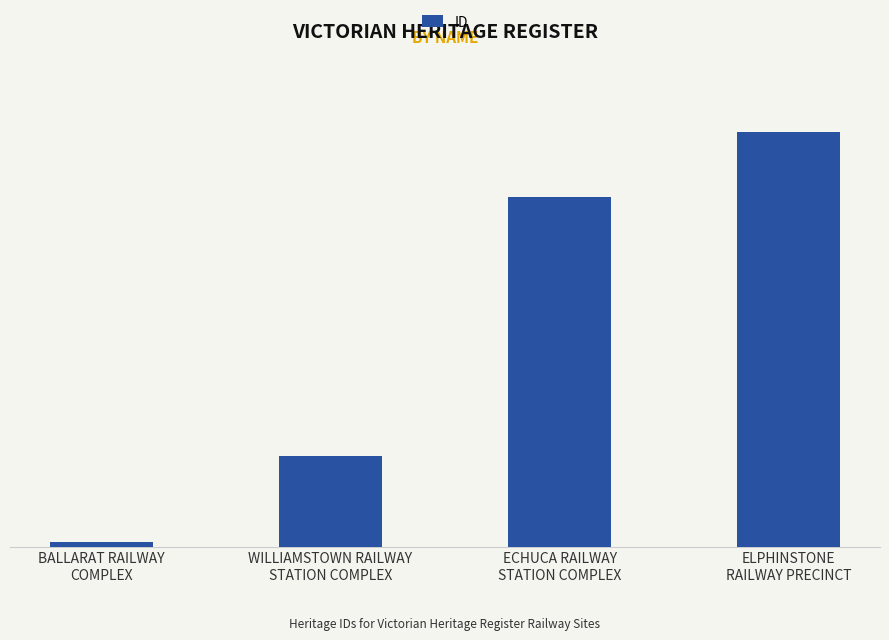

What is the sum of the values at ECHUCA RAILWAY
STATION COMPLEX and WILLIAMSTOWN RAILWAY
STATION COMPLEX?

5944